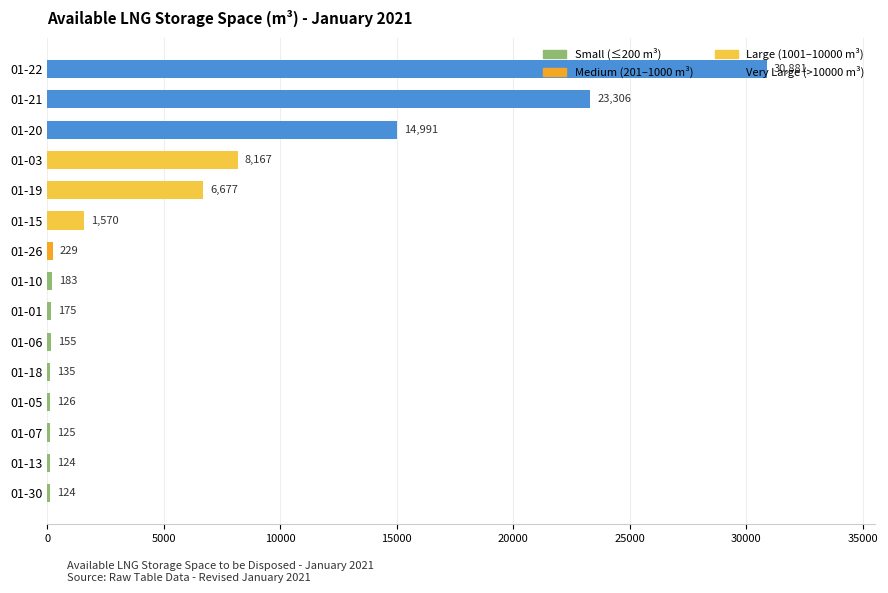

Which has a higher value, 01-03 or 01-01?

01-03